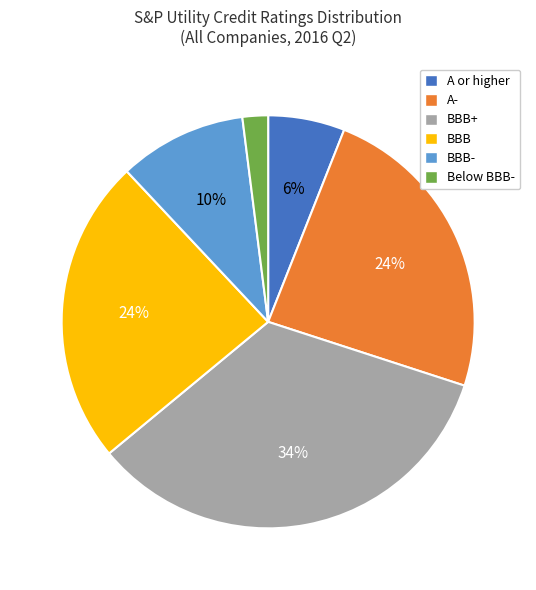

Count the number of slices in the pie.

6